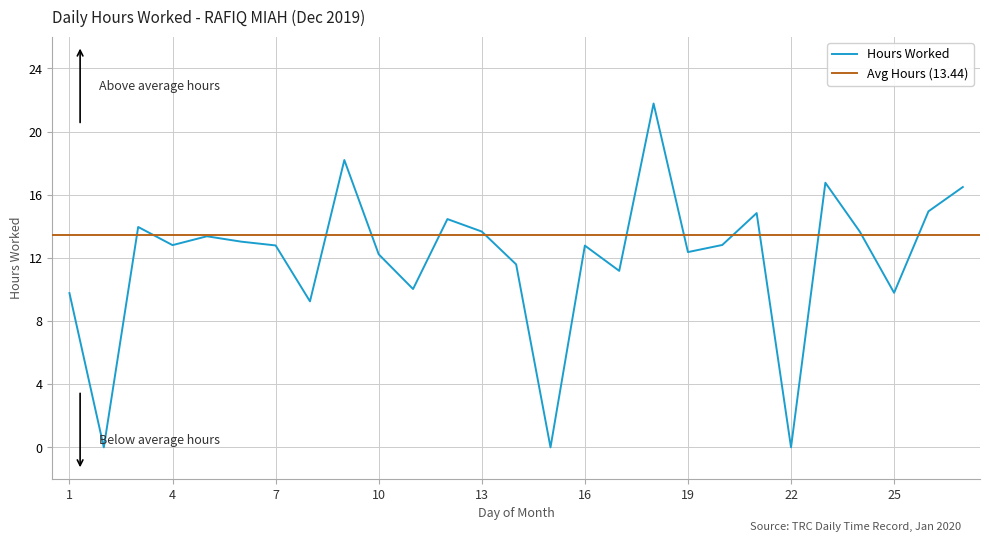

Reading left to right, extract all data points from this chart.

1=9.8	2=0.0	3=14.0	4=12.8	5=13.4	6=13.0	7=12.8	8=9.2	9=18.2	10=12.2	11=10.0	12=14.5	13=13.7	14=11.6	15=0.0	16=12.8	17=11.2	18=21.8	19=12.4	20=12.8	21=14.8	22=0.0	23=16.8	24=13.7	25=9.8	26=14.9	27=16.5